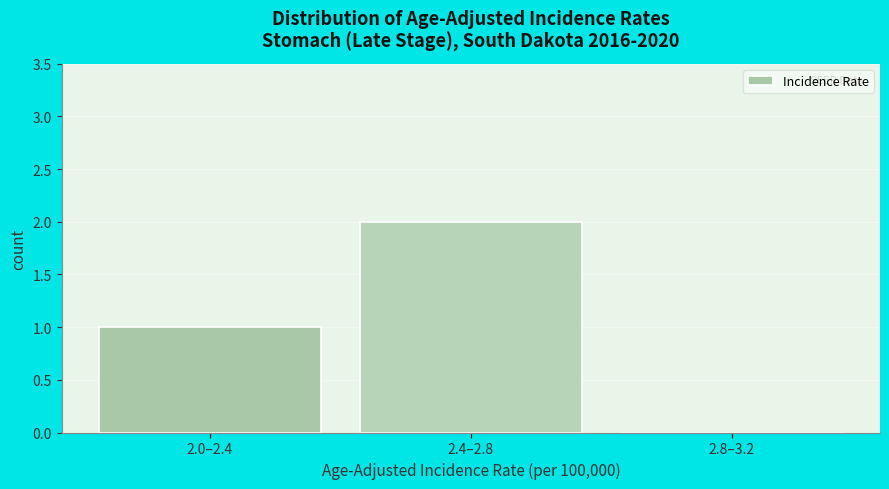

Reading left to right, transcribe all the data shown in this chart.

2.0–2.4=1	2.4–2.8=2	2.8–3.2=0